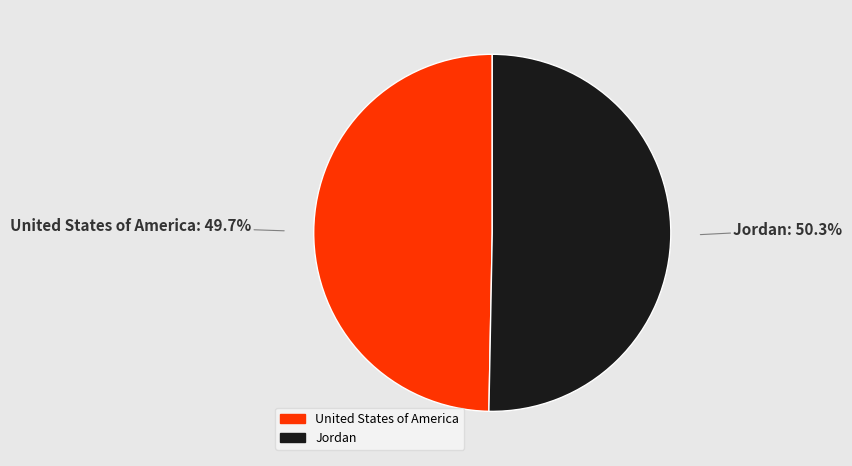

Rank the categories by value from highest to lowest.

Jordan, United States of America